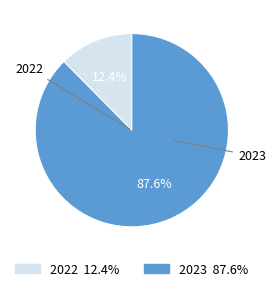

What is the smallest slice in the pie chart?

2022